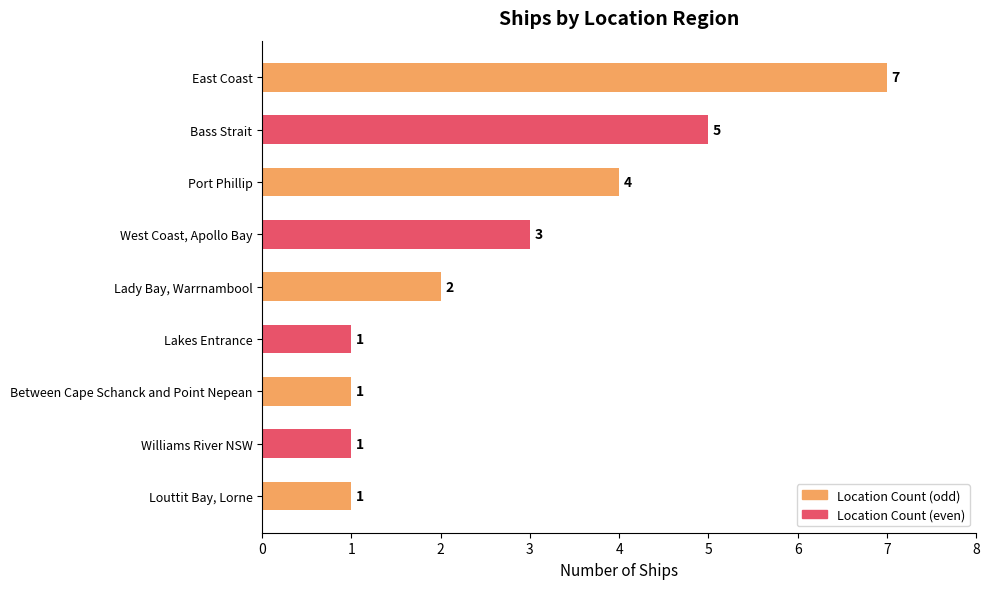

Reading top to bottom, transcribe all the data shown in this chart.

7	5	4	3	2	1	1	1	1